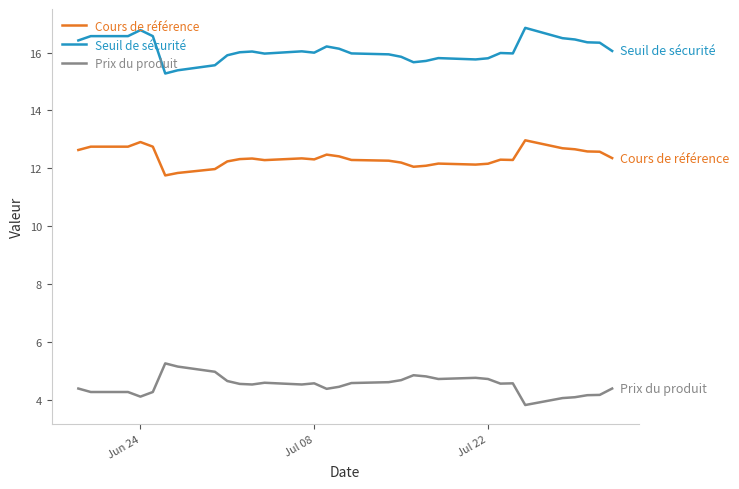

What are all the series names shown in the legend?

Cours de référence, Seuil de sécurité, Prix du produit